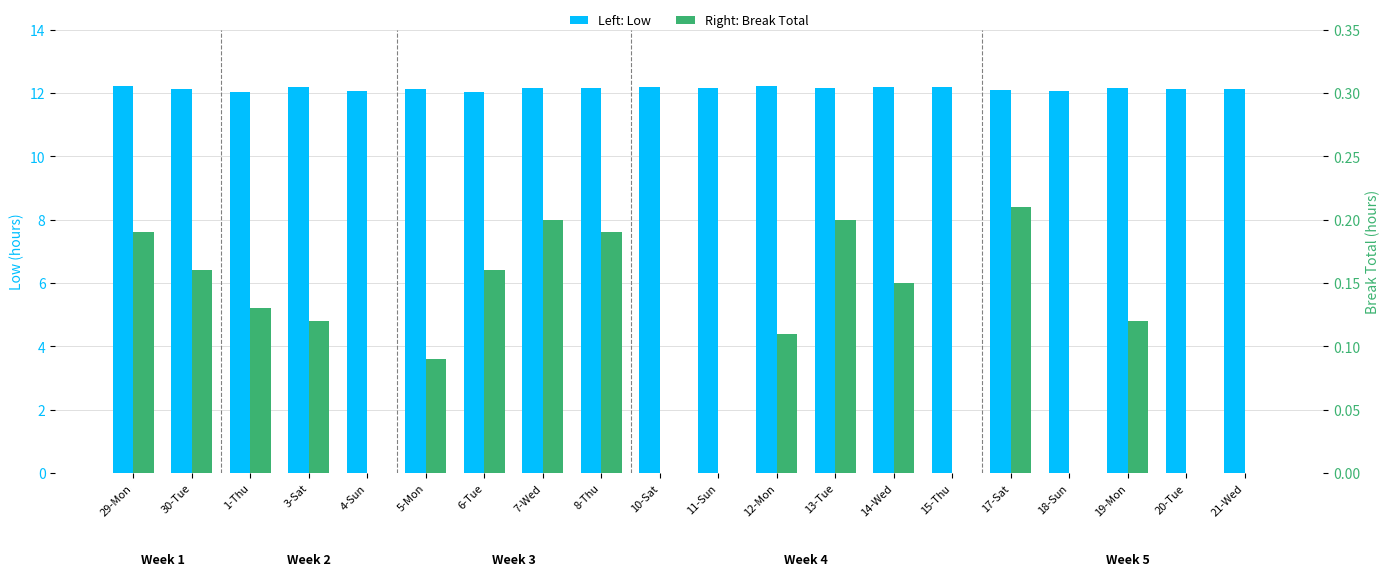

How many groups of bars are there?

20